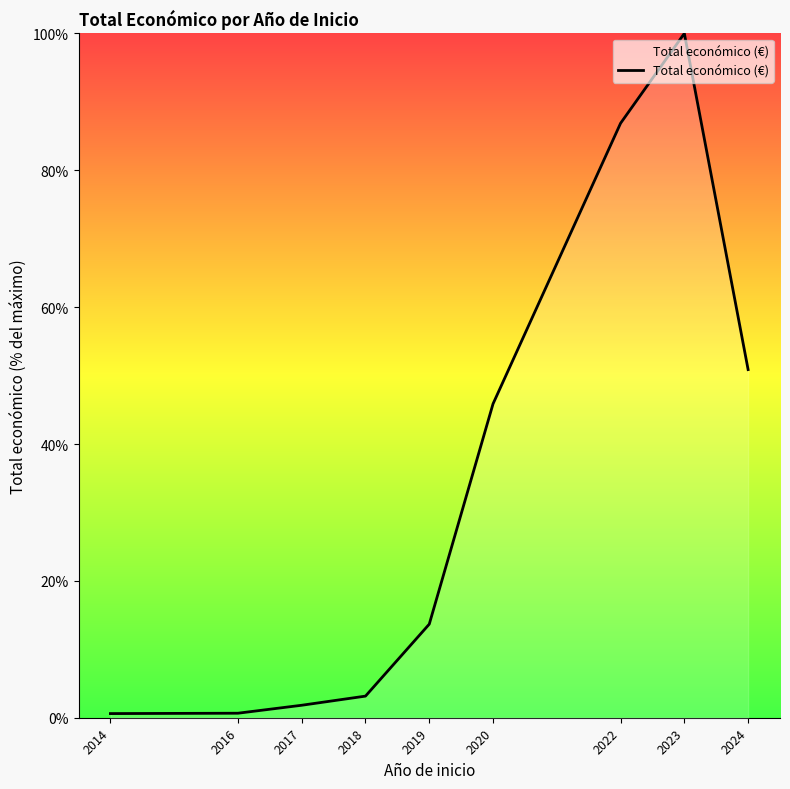

The chart shows a value of 71.7 at 2020. True or false?

False